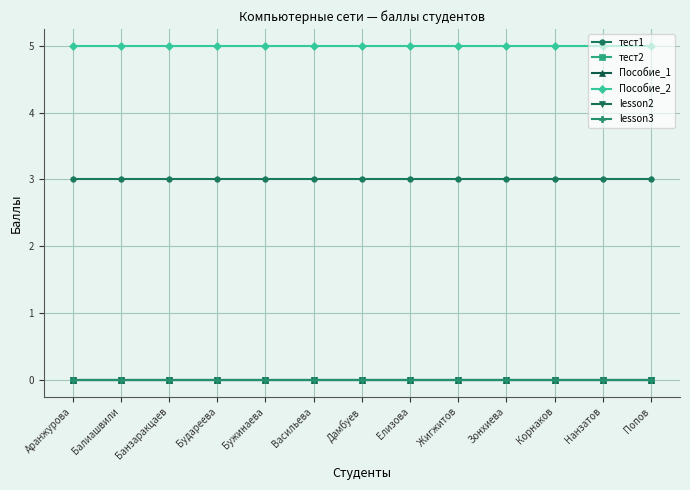

Is this an area chart (filled region under the line)?

No